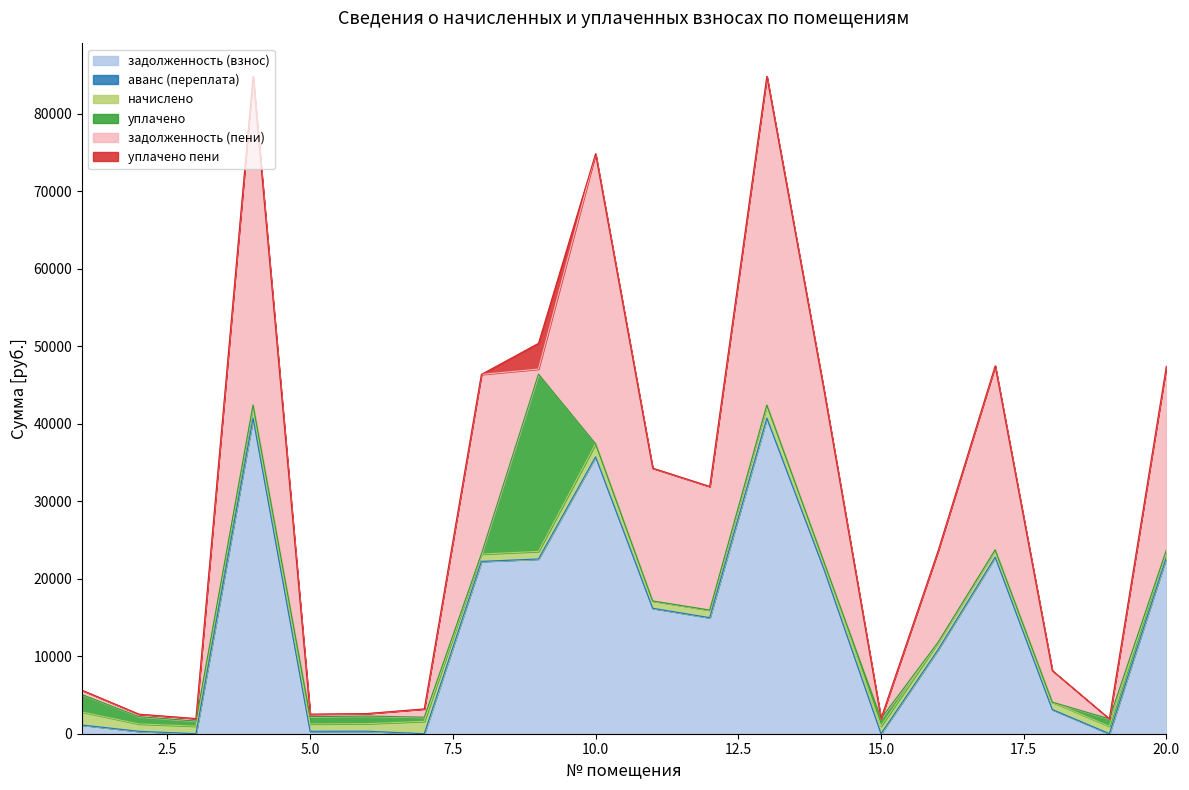

The аванс (переплата) series shows -2.9 at 1. True or false?

False